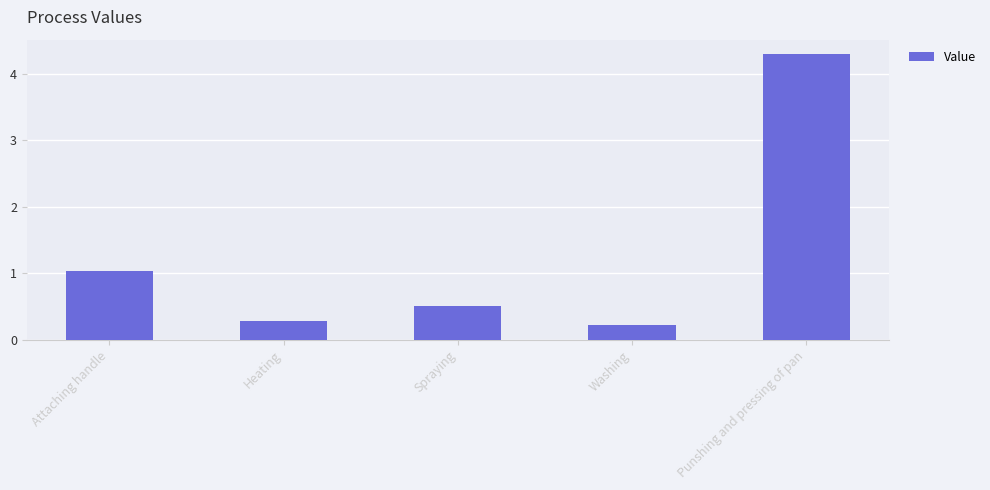

Is it true that the value at Washing is 0.4?

False